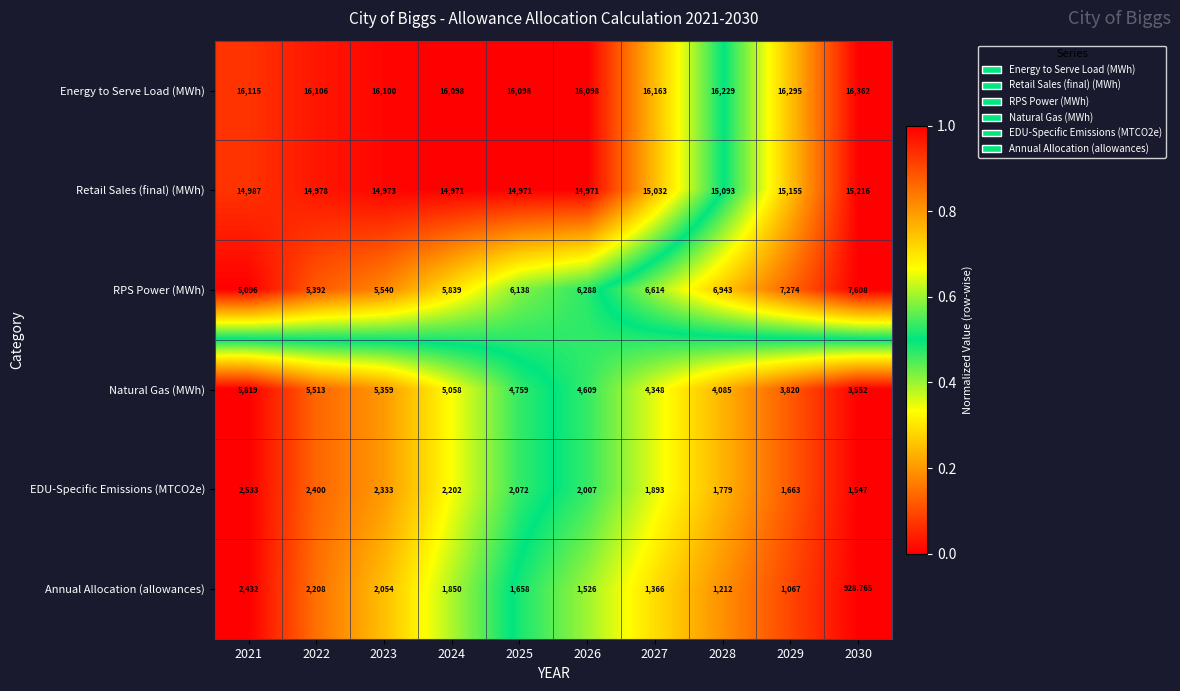

Which series has the largest range (max minus min)?

RPS Power (MWh)